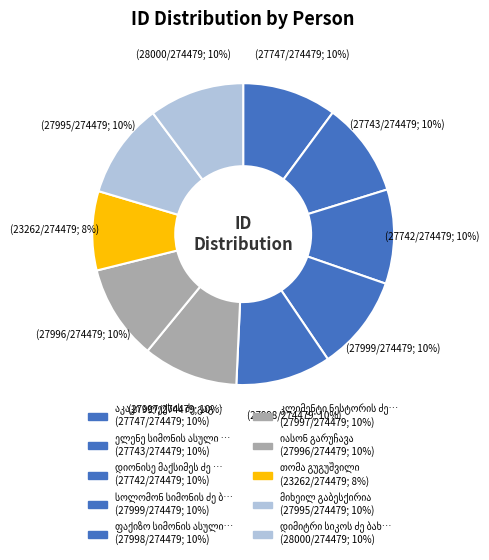

How many segments does this pie chart have?

10